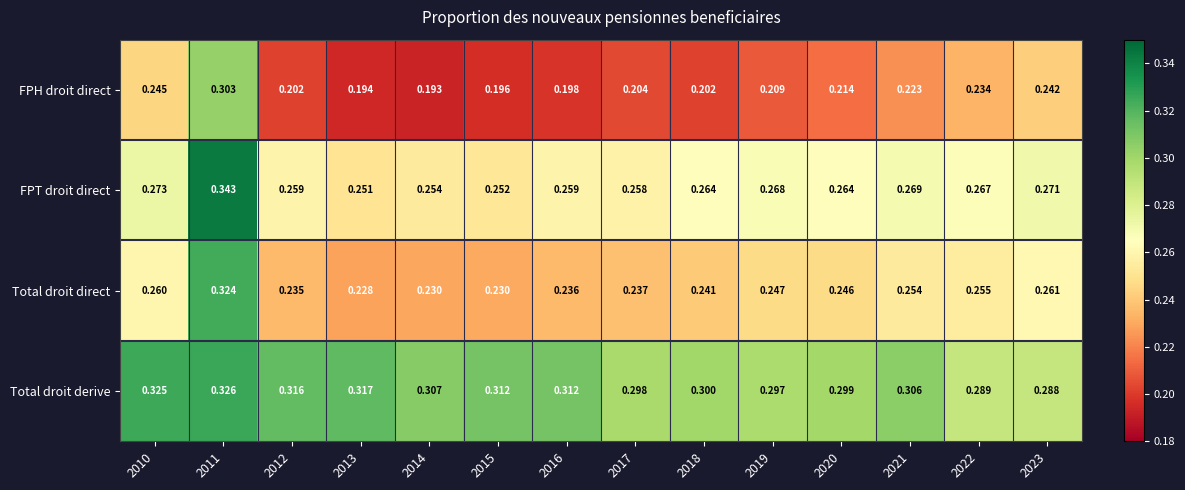

Is the value of FPH droit direct at 2012 greater than the value of Total droit direct at 2014?

No